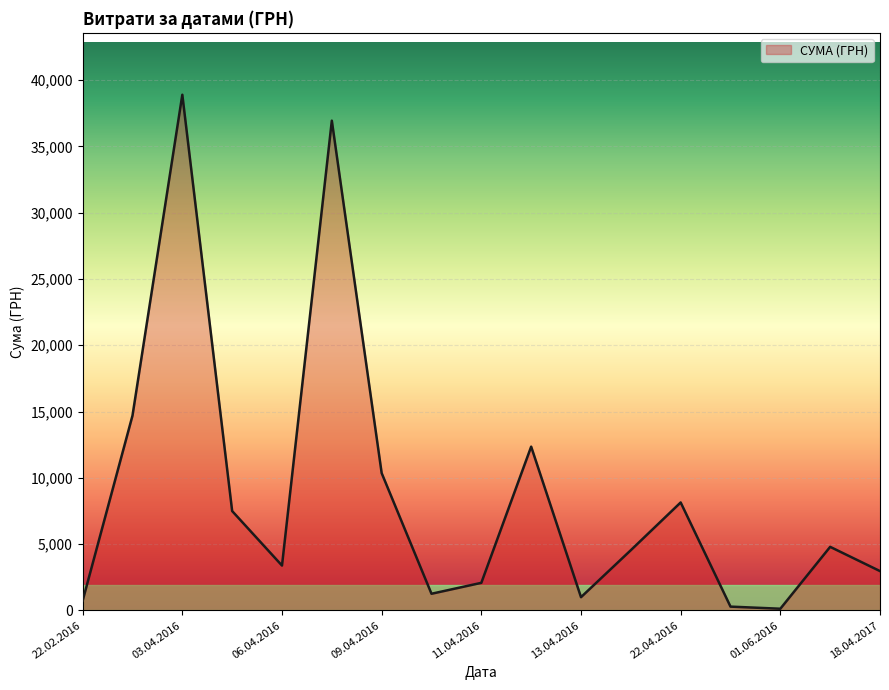

What is the greatest value displayed?

38891.0